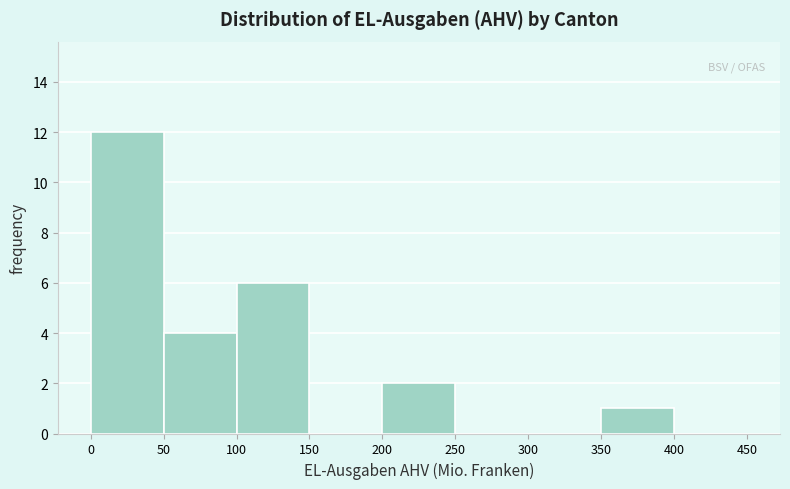

Reading left to right, transcribe this chart: for each bar, give the range it covers on the x-axis and its height. The values are not printed on the chart, so give them approximately, as read against the axis.

0 to 50: 12
50 to 100: 4
100 to 150: 6
150 to 200: 0
200 to 250: 2
250 to 300: 0
300 to 350: 0
350 to 400: 1
400 to 450: 0